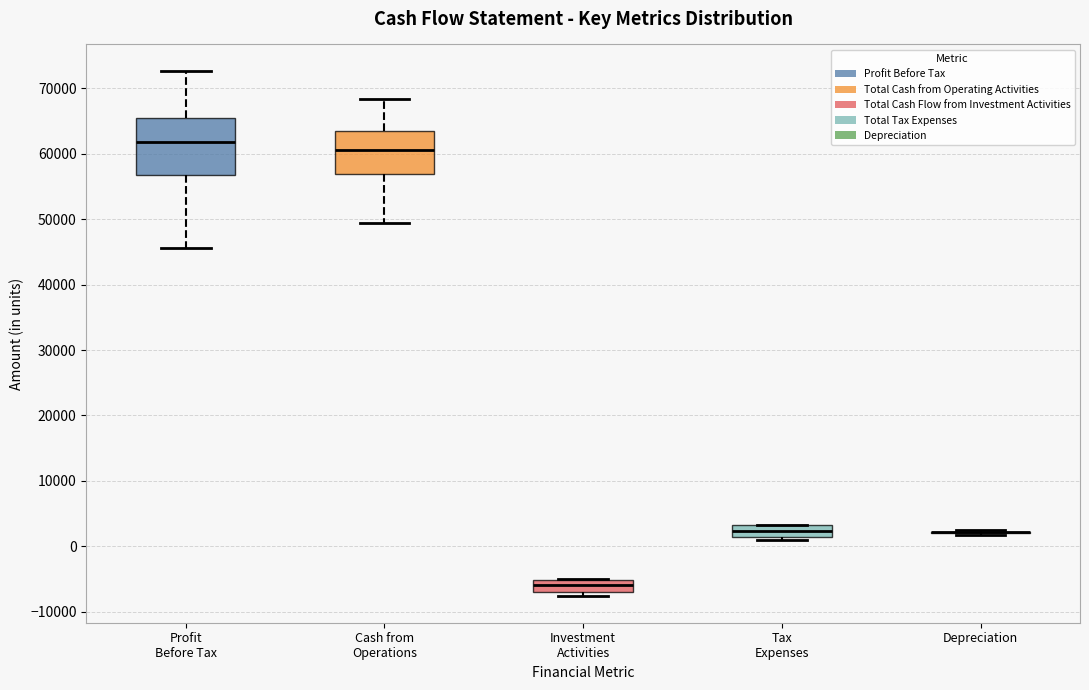

Reading left to right, read every box against the y-axis: the position of its median line, the range the box covers, and the ends of its whiskers. The values are not printed on the chart, so give them approximately, as read against the axis.

Profit Before Tax: median 62000, box 57000 to 65000, whiskers 46000 to 73000
Cash from Operations: median 61000, box 57000 to 64000, whiskers 49000 to 68000
Investment Activities: median -6000, box -7000 to -5000, whiskers -8000 to -5000
Tax Expenses: median 2000, box 1000 to 3000, whiskers 1000 (just below the box's lower edge) to 3000
Depreciation: box collapsed to a line at 2000, whiskers 2000 to 2000